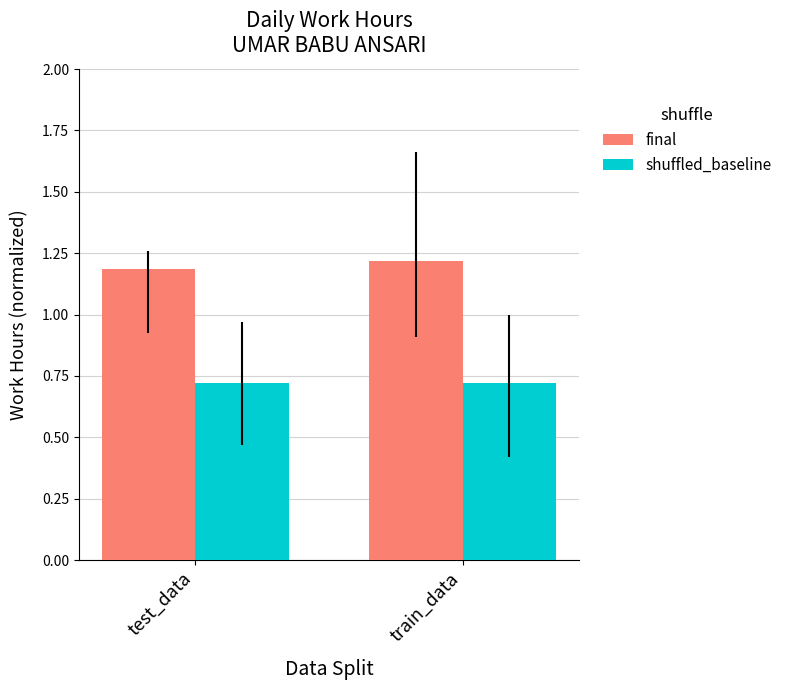

What is the sum of all final values?

2.4